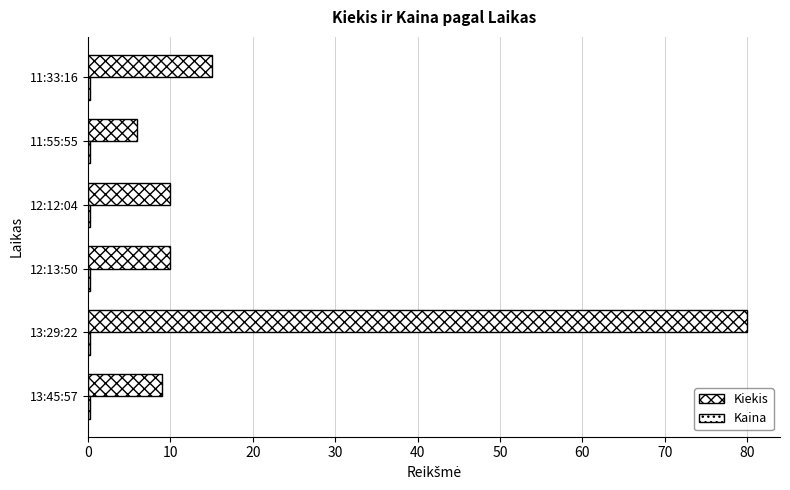

What is the greatest value displayed?

80.0